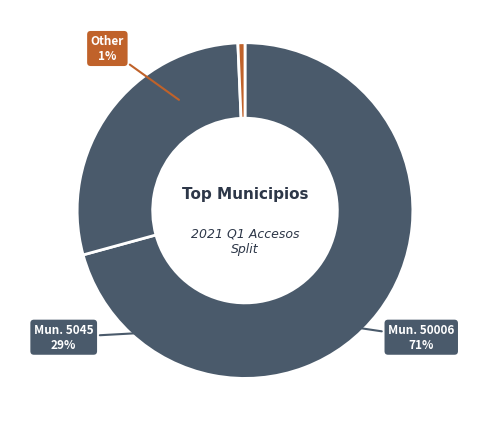

Is the sum of 12 and 9 greater than half?

No